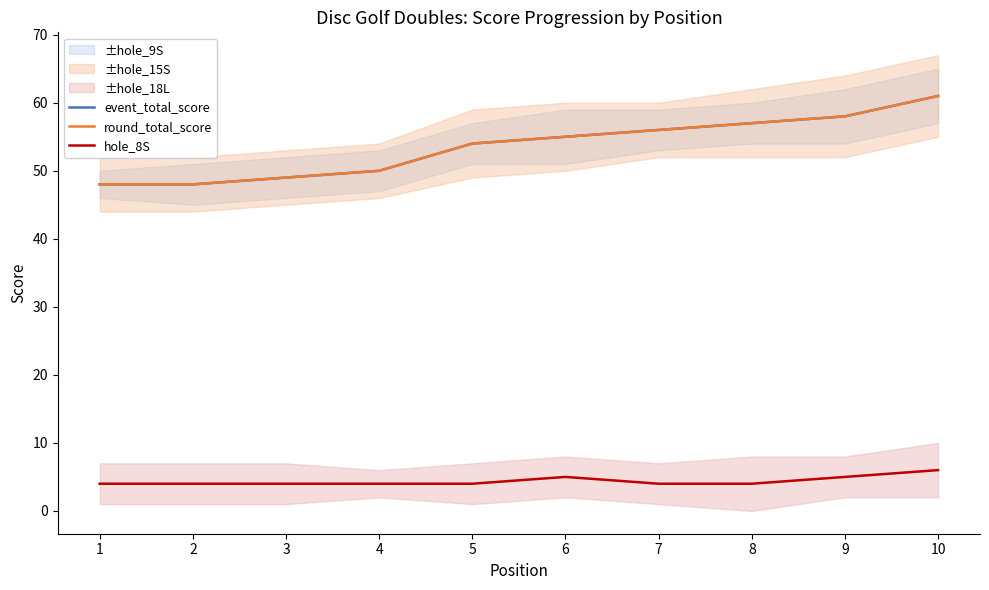

Which series has the largest total across all categories?

event_total_score